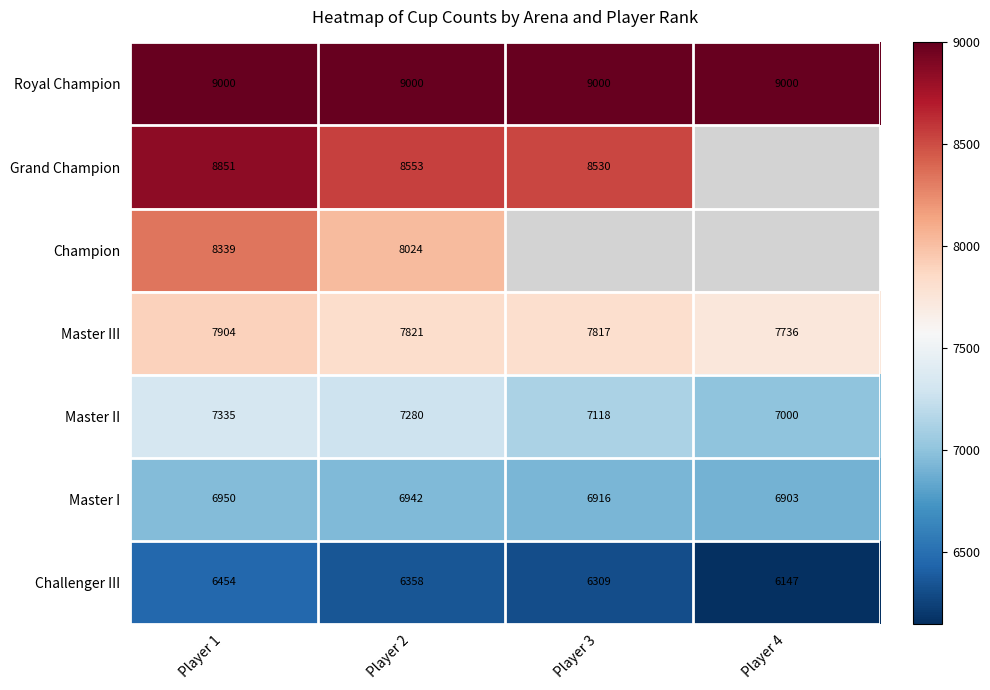

What is the difference between the second highest and second lowest values in the Master I series?

26